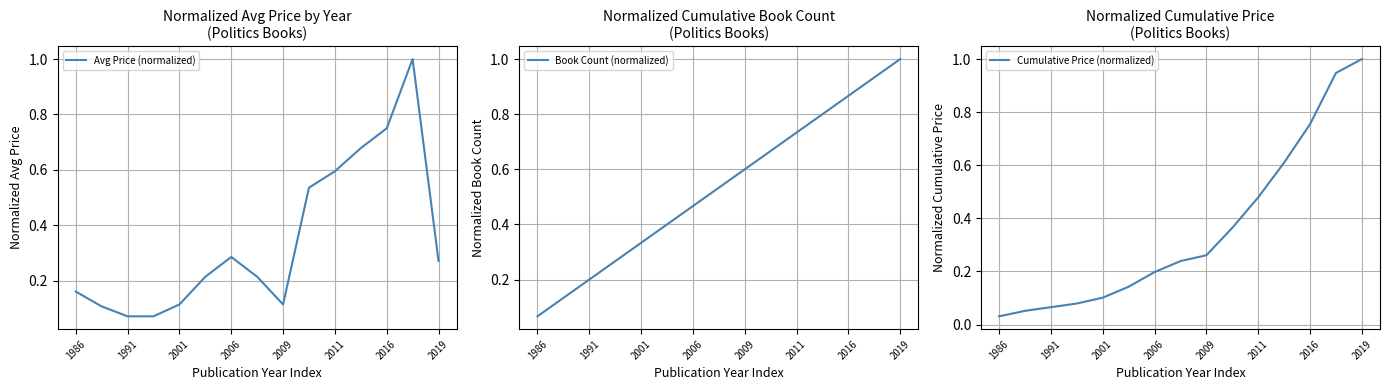

What is the minimum value for Avg Price (normalized)?

0.1